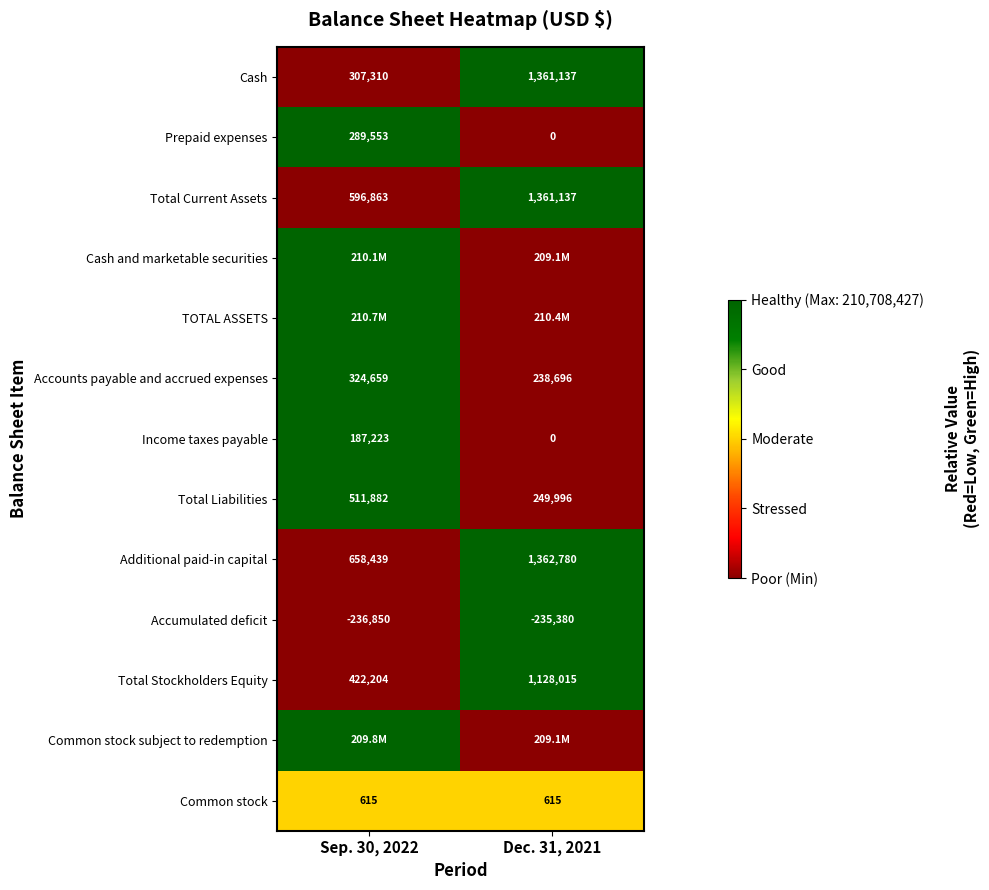

Between Sep. 30, 2022 and Dec. 31, 2021, which is larger?

Dec. 31, 2021